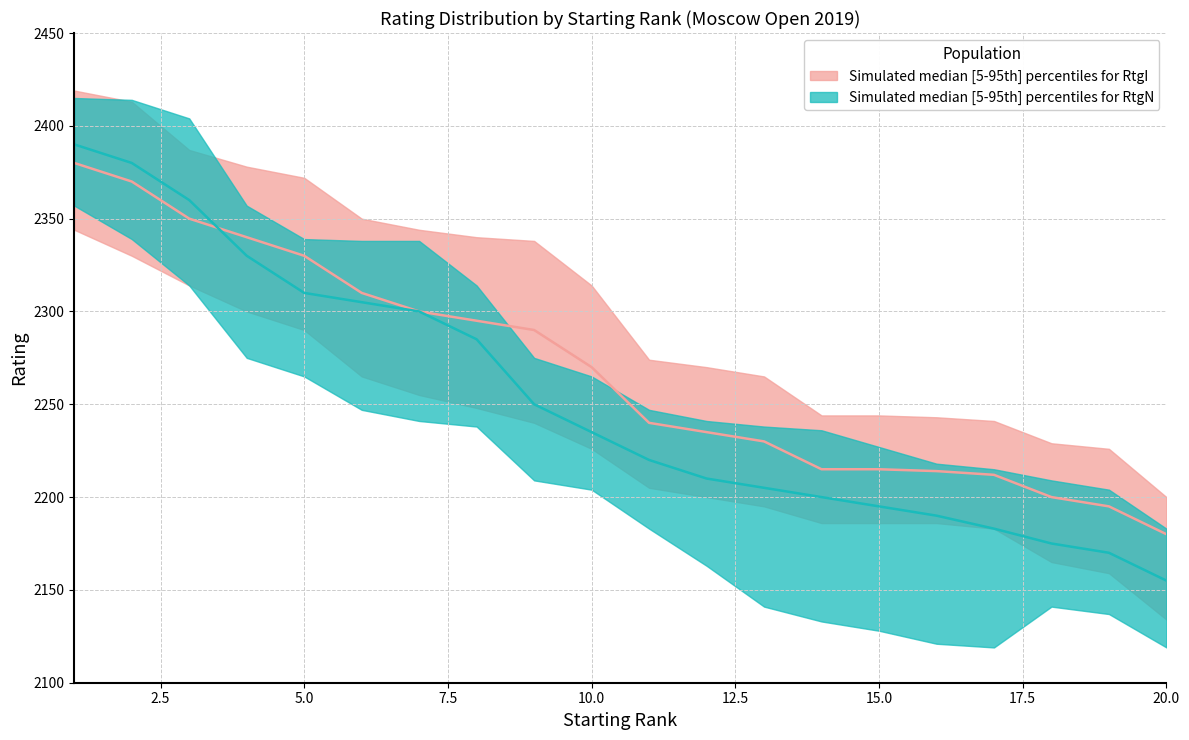

At how many categories does at least one series exceed 2193?

19